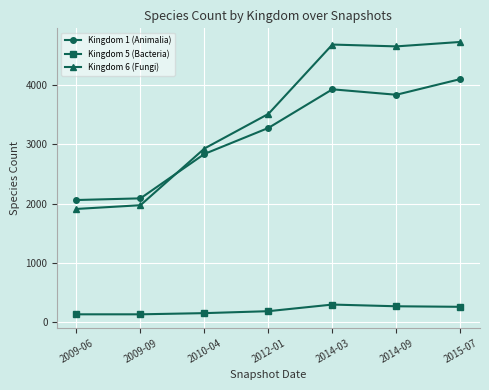

After their last crossing, which series has the higher values: Kingdom 1 (Animalia) or Kingdom 6 (Fungi)?

Kingdom 6 (Fungi)